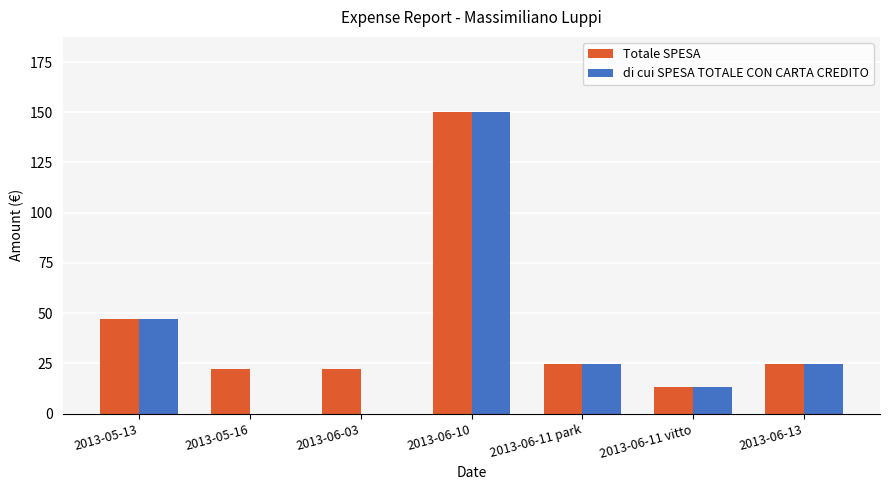

What is the sum of the Totale SPESA values at 2013-05-13 and 2013-06-11 vitto?

60.5